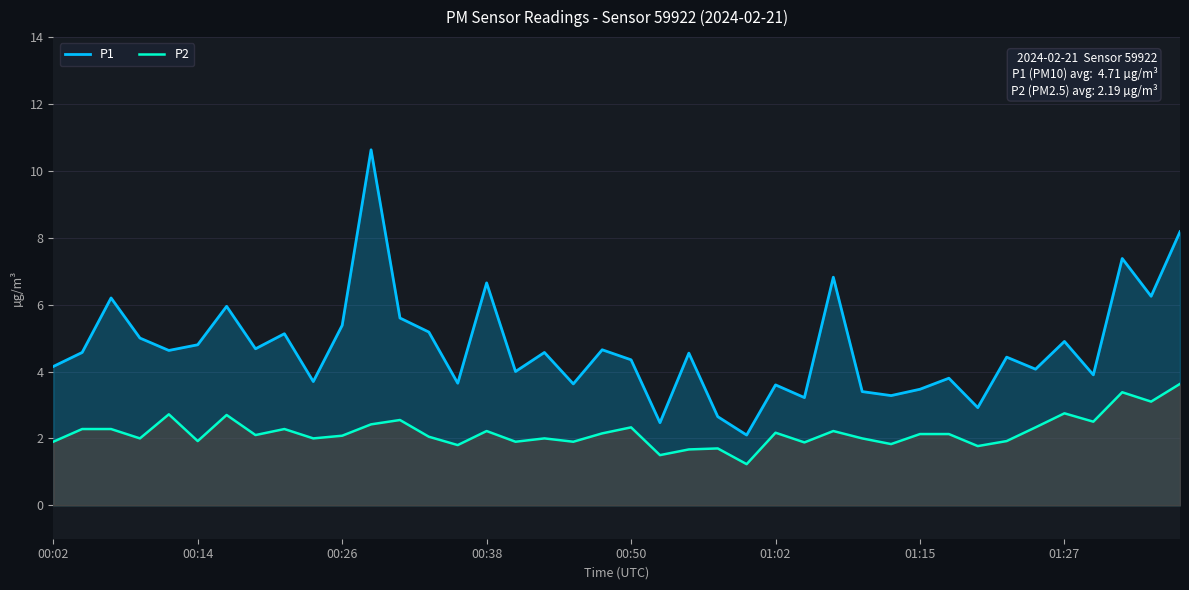

How many values in the P1 series are below 4?

14